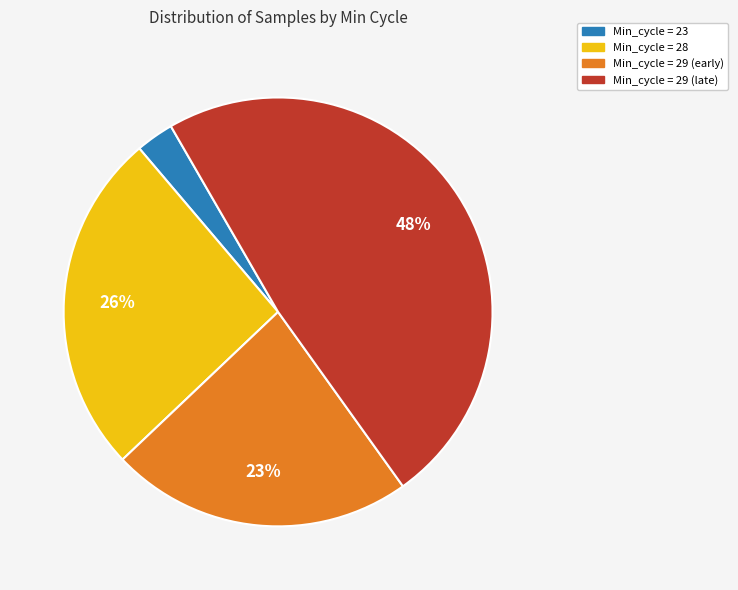

Is there any slice that represents more than half of the pie?

No